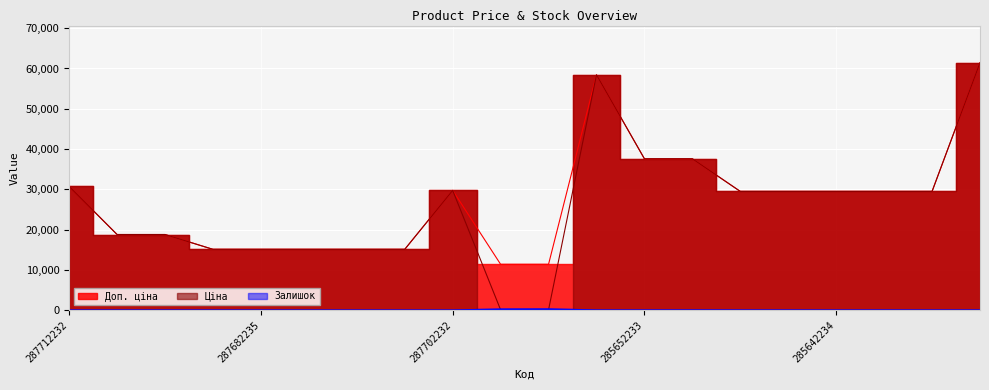

What are all the series names shown in the legend?

Ціна, Доп. ціна, Залишок